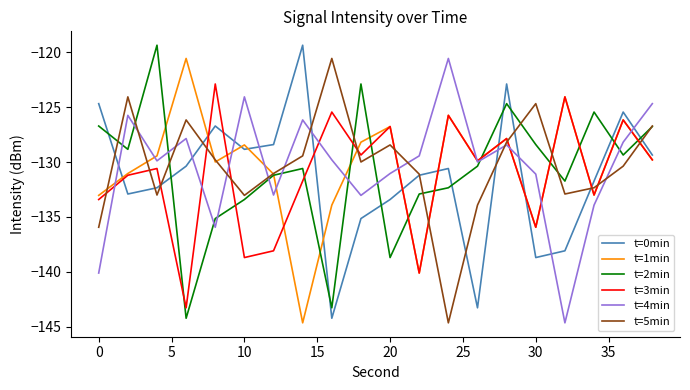

After their last crossing, which series has the higher values: t=1min or t=4min?

t=4min